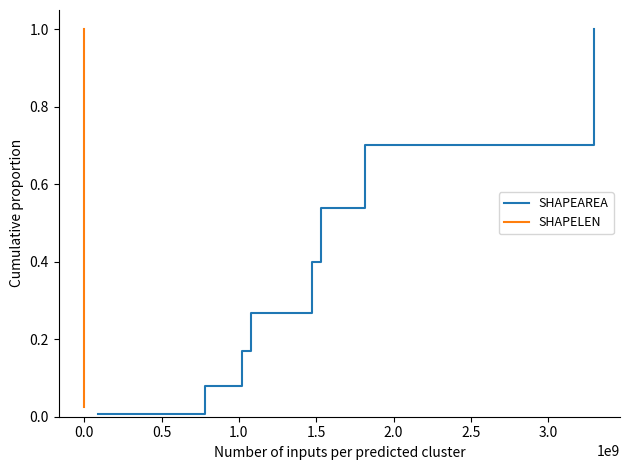

True or false: SHAPELEN and SHAPEAREA intersect in this chart.

False